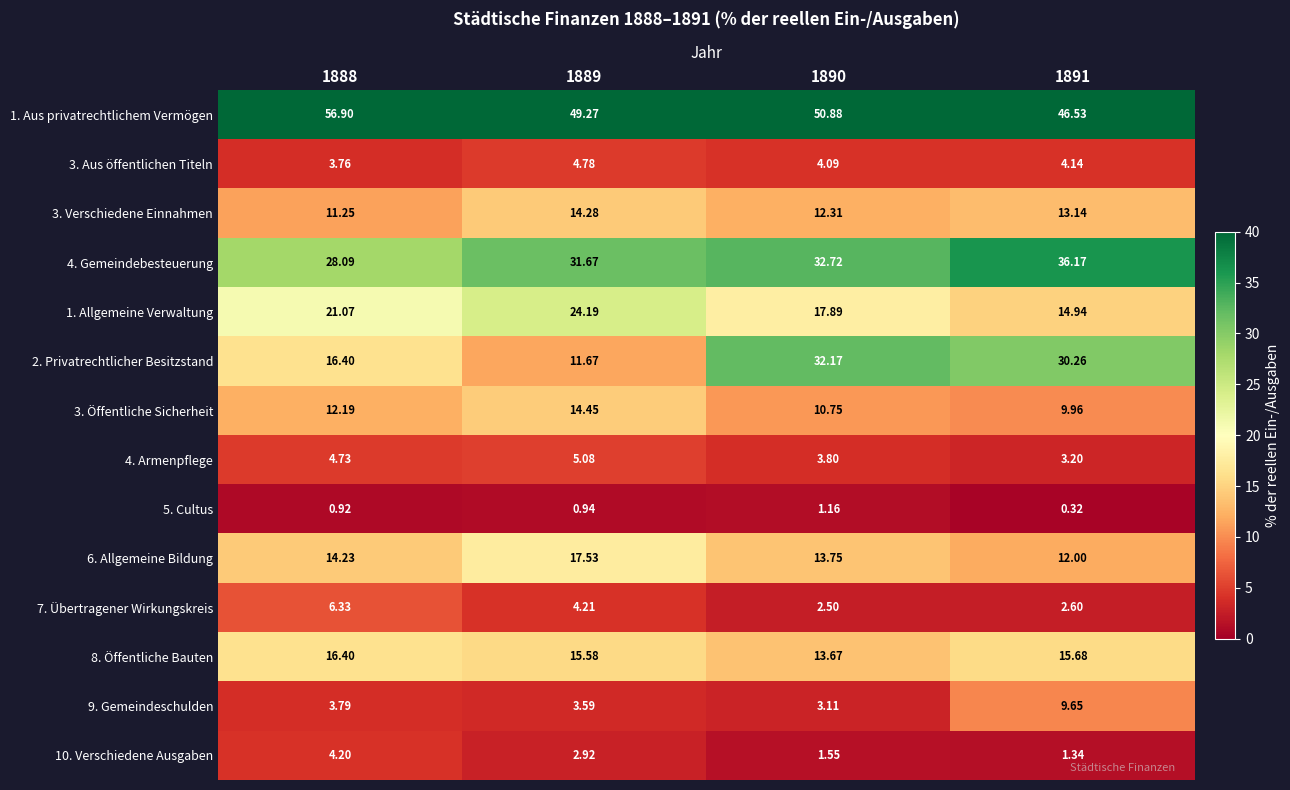

How many data points in 1. Allgemeine Verwaltung are above 21?

2